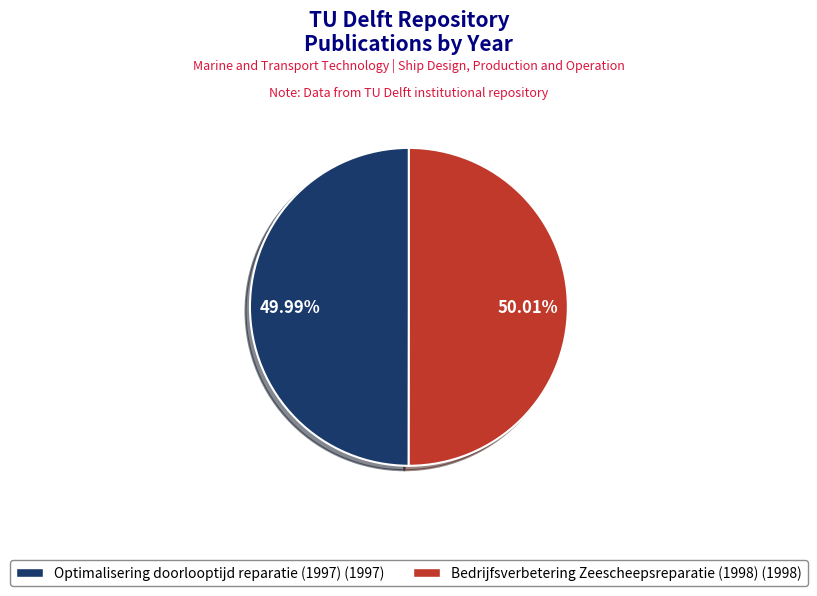

Combined, do Optimalisering doorlooptijd reparatie (1997) and Bedrijfsverbetering Zeescheepsreparatie (1998) account for over 50%?

Yes